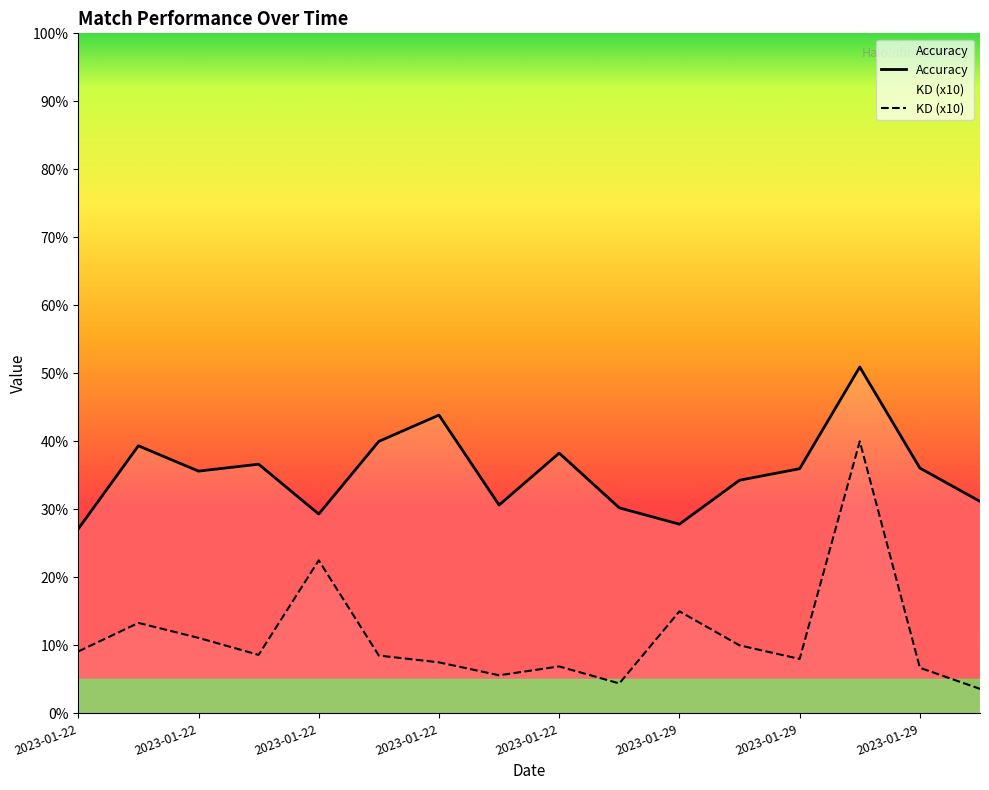

Where does the Accuracy series first go above 35?

2023-01-22